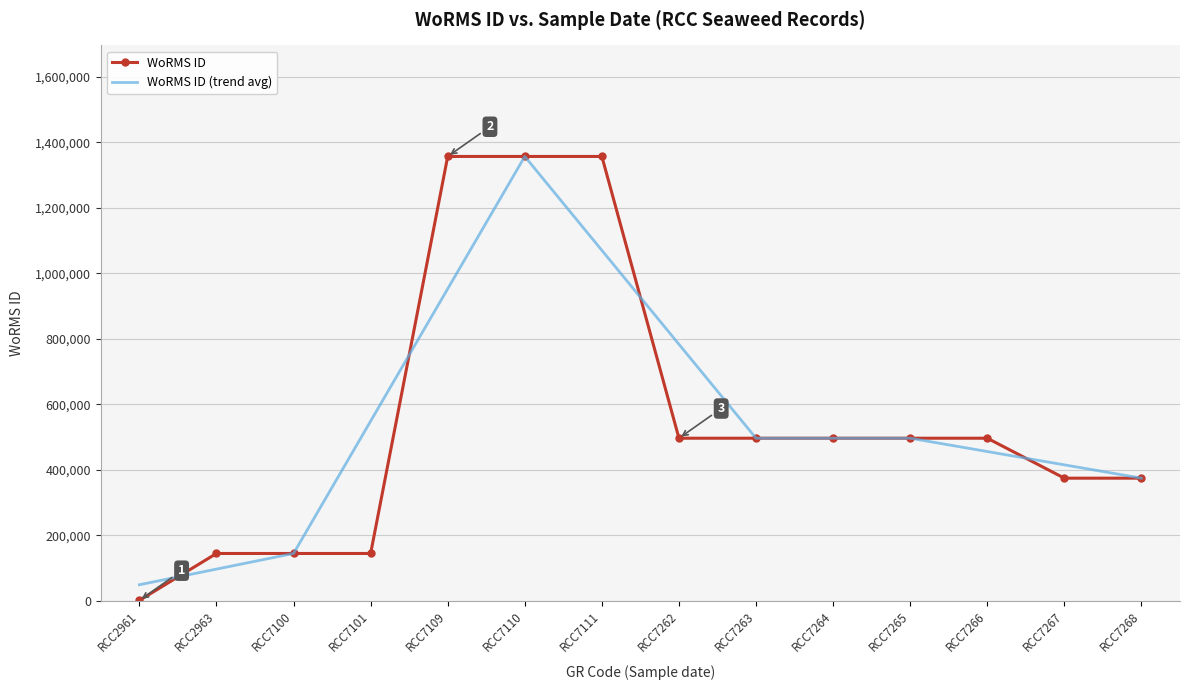

Where is WoRMS ID (trend avg) nearest to the value 702559?

RCC7262